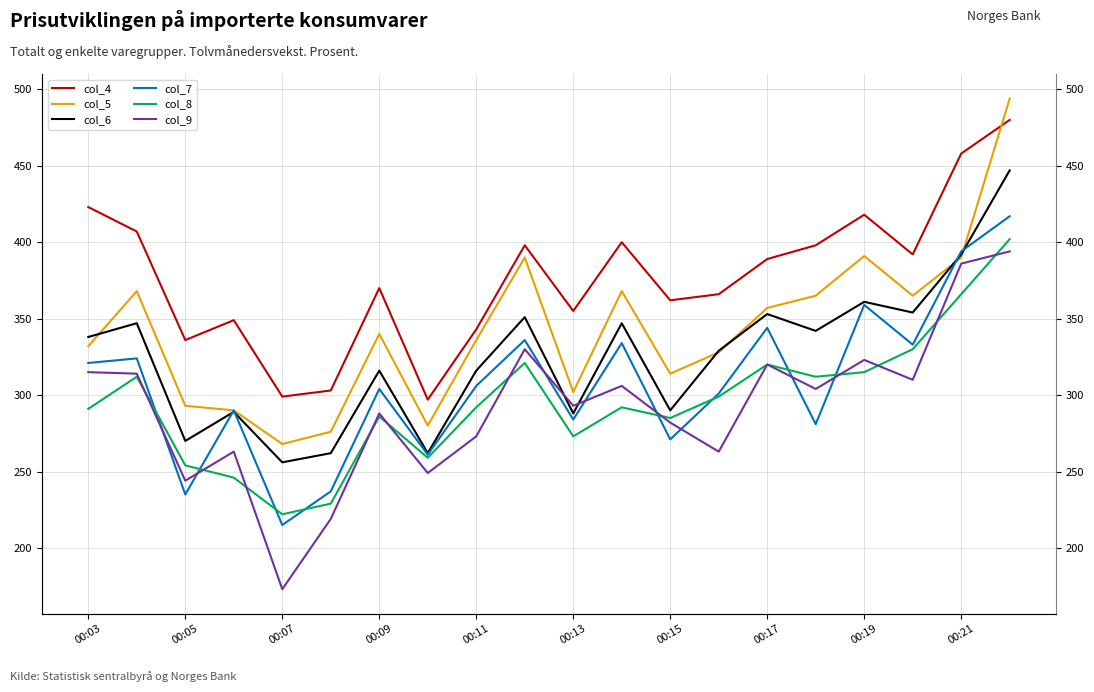

True or false: col_5 has more than 2 points higher than both neighbors.

True